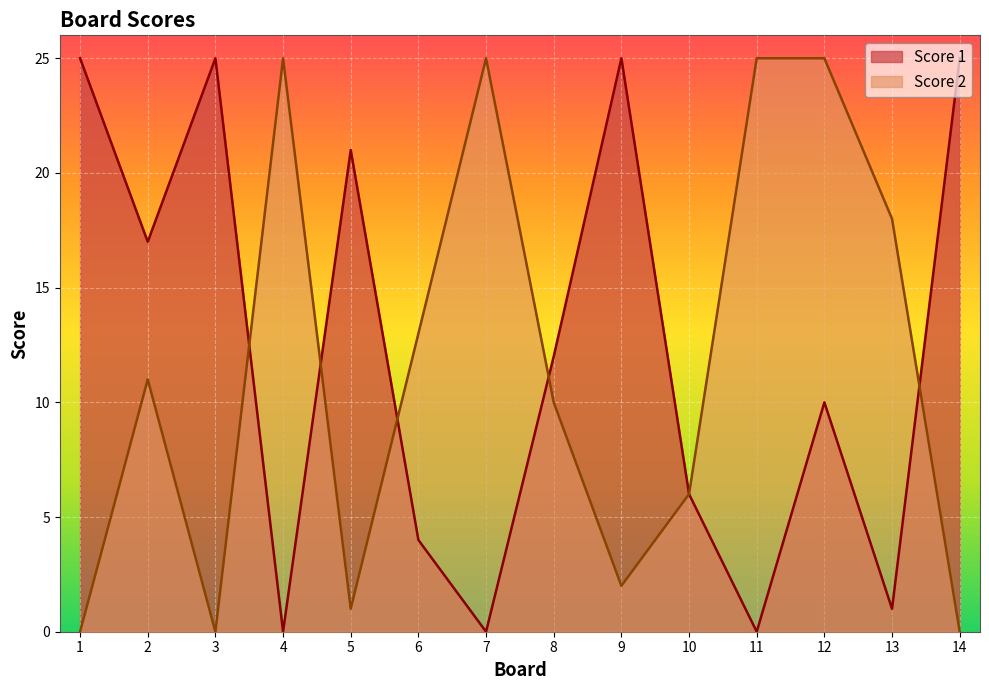

What is the value of the Score 1 point at the 14th from the left?

25